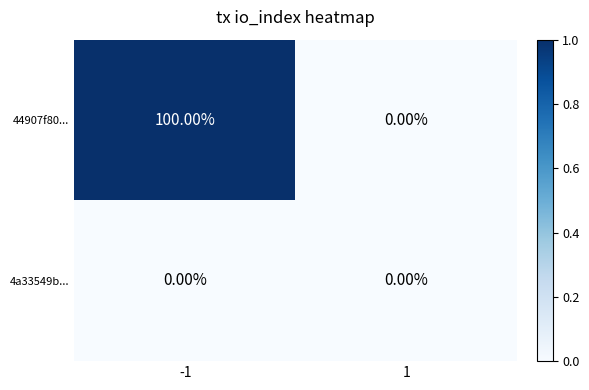

Which series has the largest total across all categories?

44907f80...